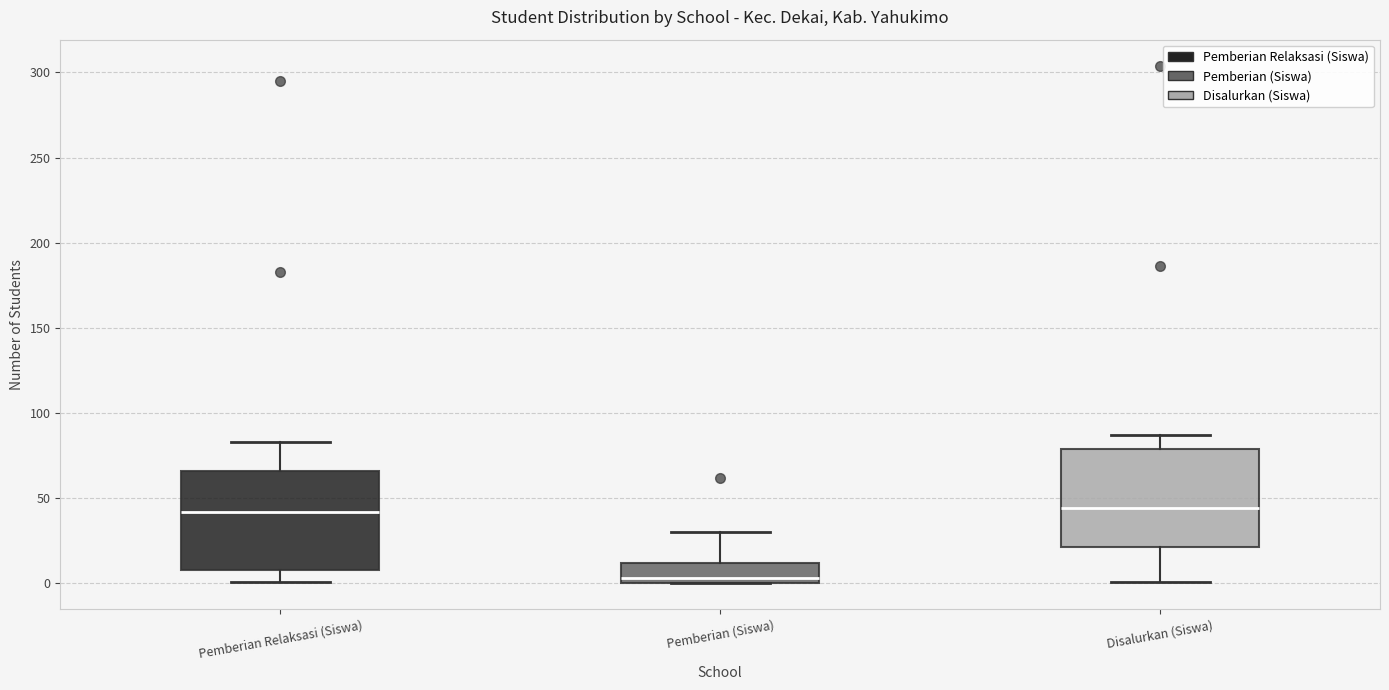

Where does the upper whisker of the box for Pemberian Relaksasi (Siswa) end on the y-axis? The values are not printed on the chart, so give them approximately, as read against the axis.

85